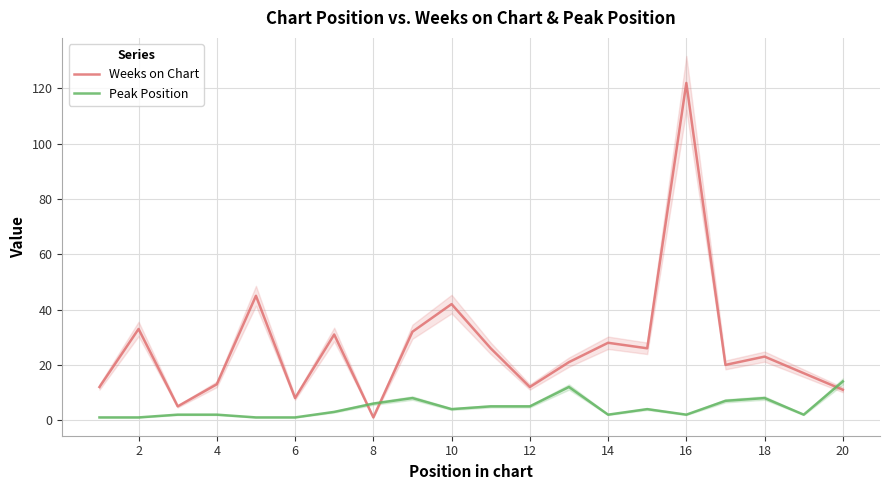

How many interior local valleys does the Weeks on Chart series have?

6